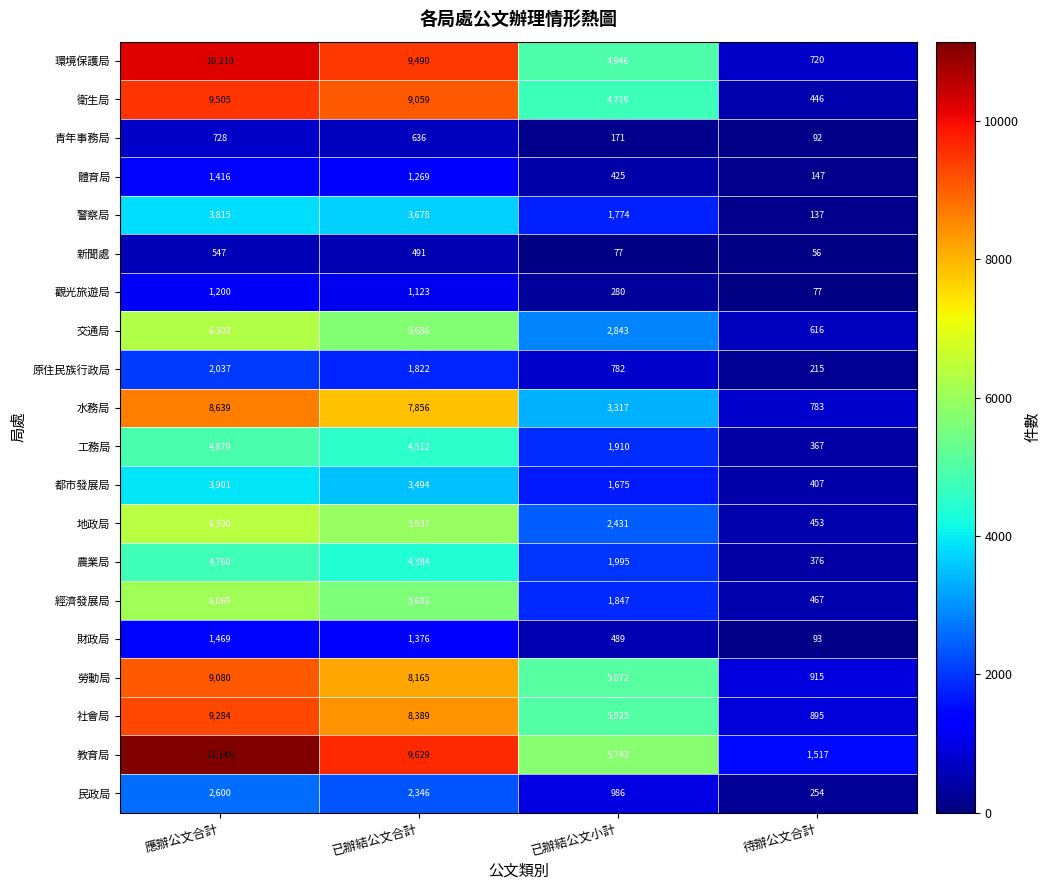

What is the highest value of the 原住民族行政局 series?

2037